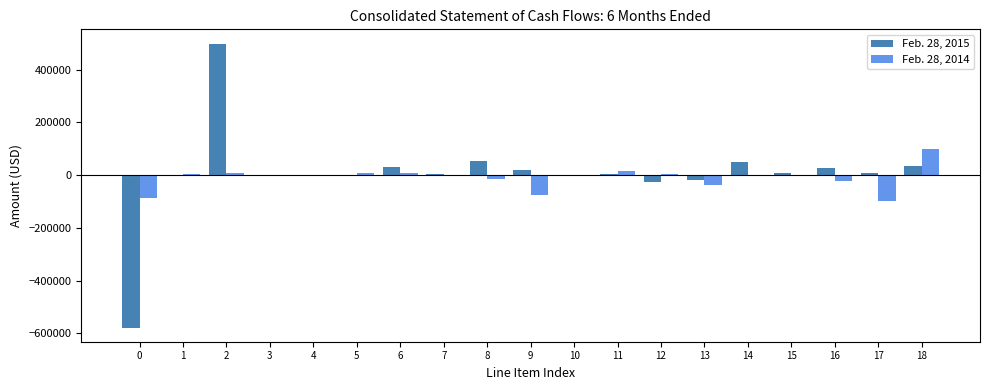

How many groups of bars are there?

19